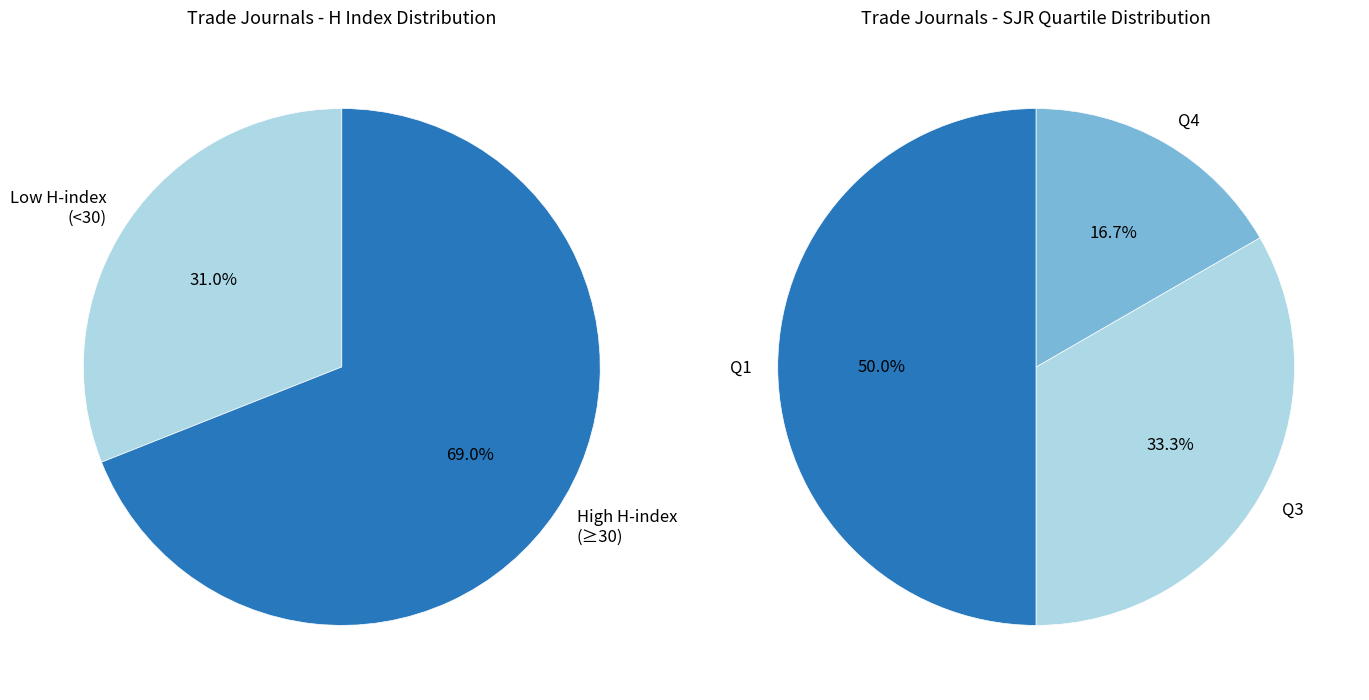

True or false: Public Roads accounts for 19% of the total.

False